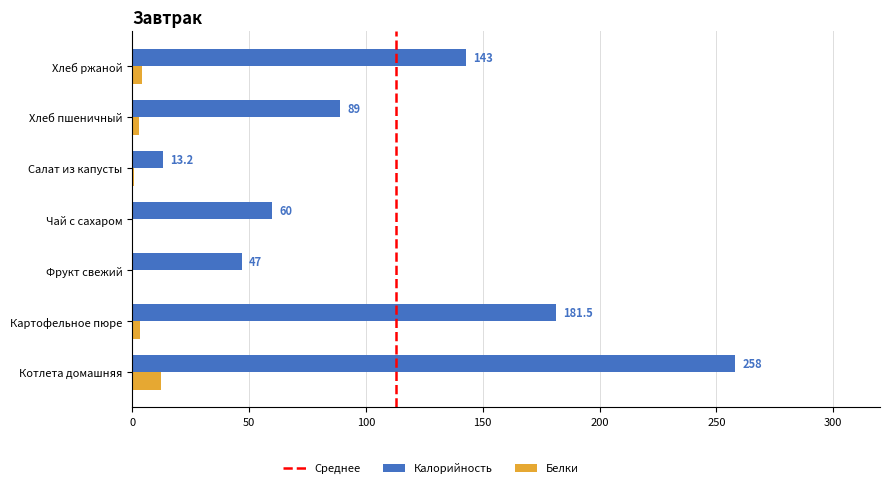

What is the maximum value for Белки?

12.4